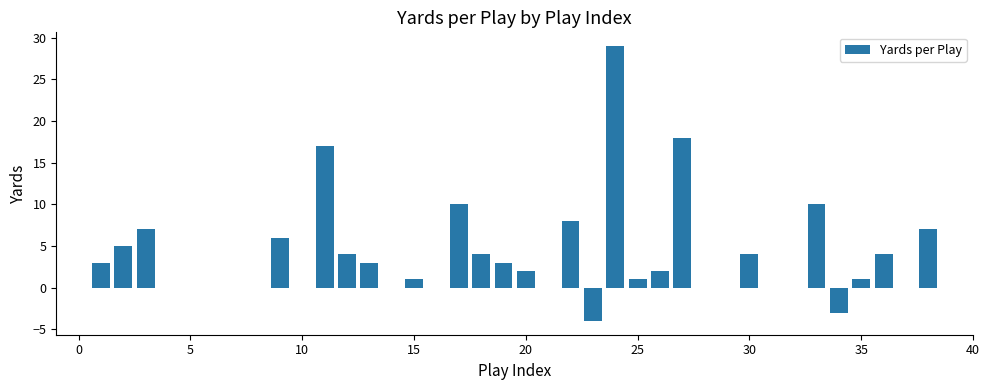

Reading left to right, what are all the values shown in this chart?

0	3	5	7	0	0	0	0	0	6	0	17	4	3	0	1	0	10	4	3	2	0	8	-4	29	1	2	18	0	0	4	0	0	10	-3	1	4	0	7	0